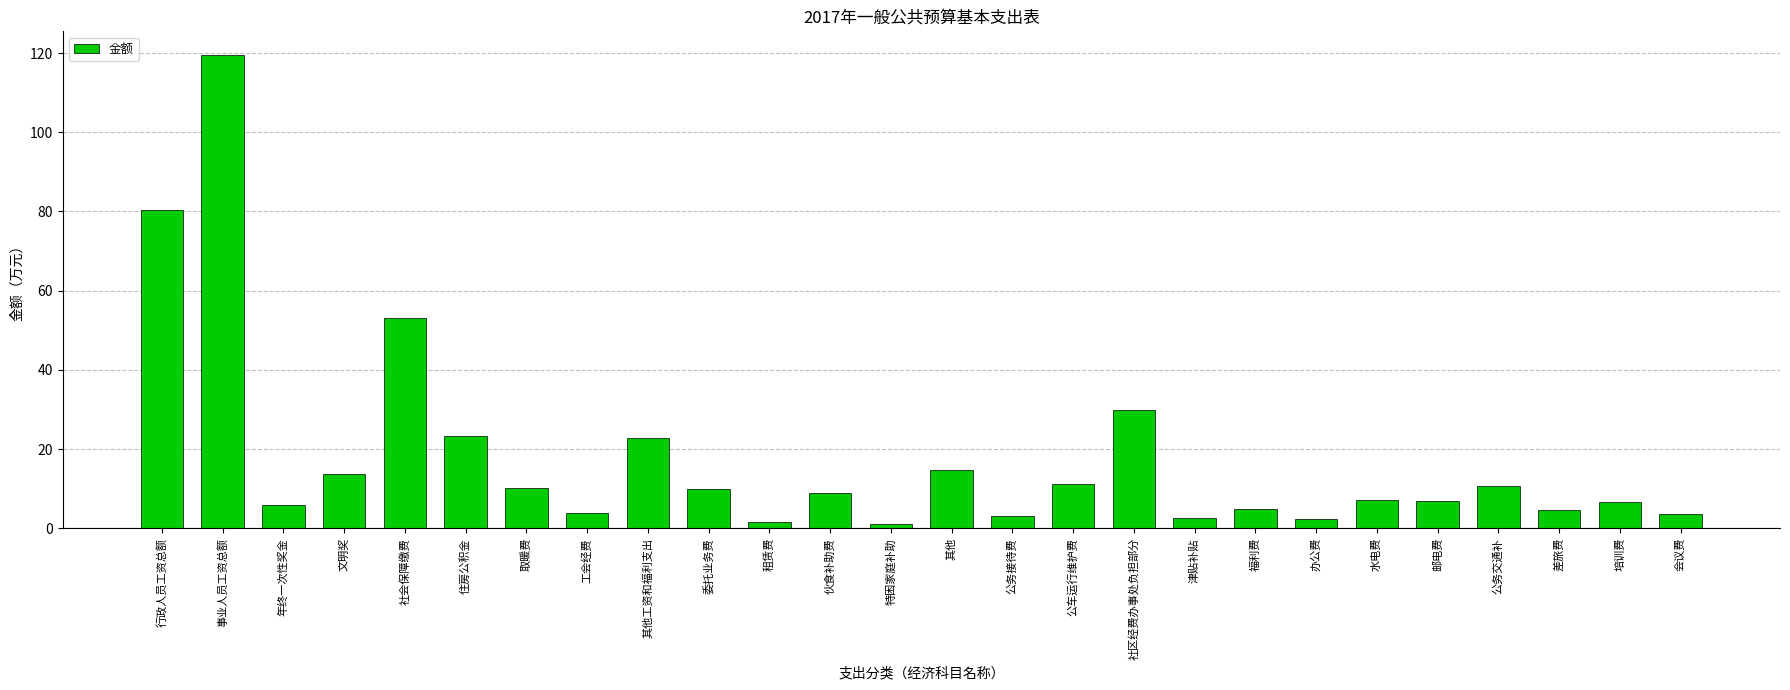

What position from the right is 公车运行维护费?

11